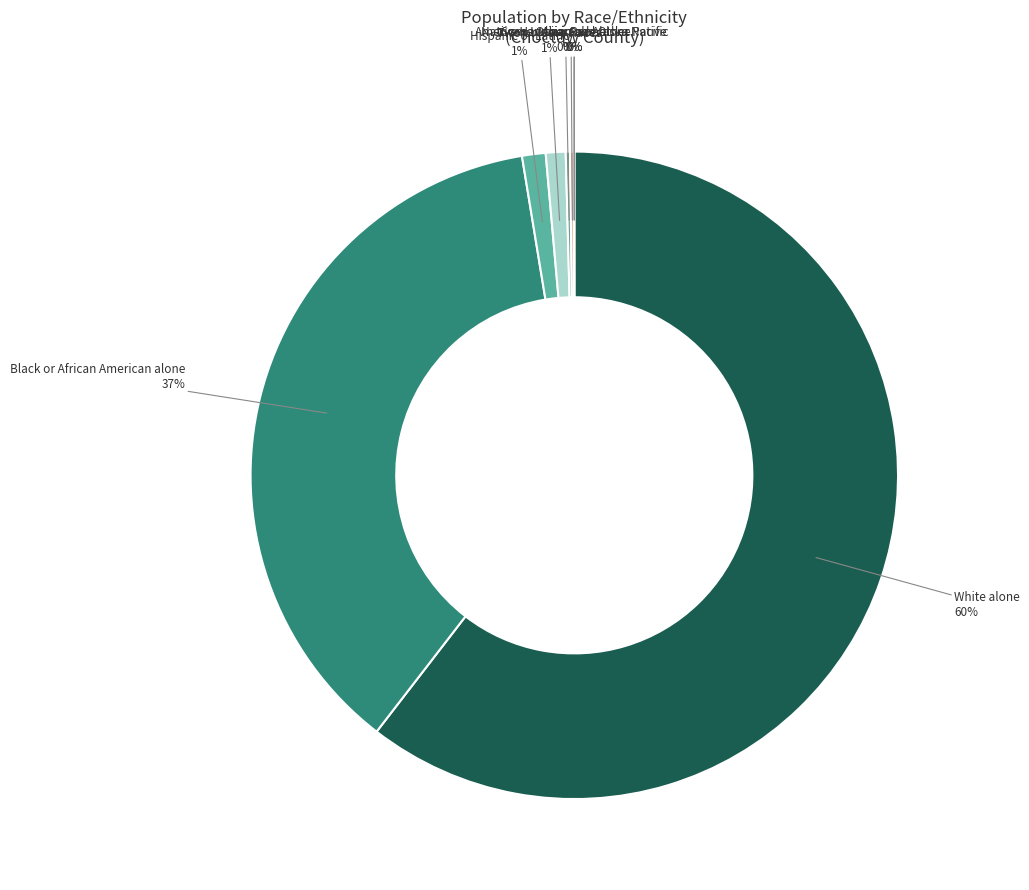

Approximately how many times larger is the value at Black or African American alone compared to White alone?

0.6